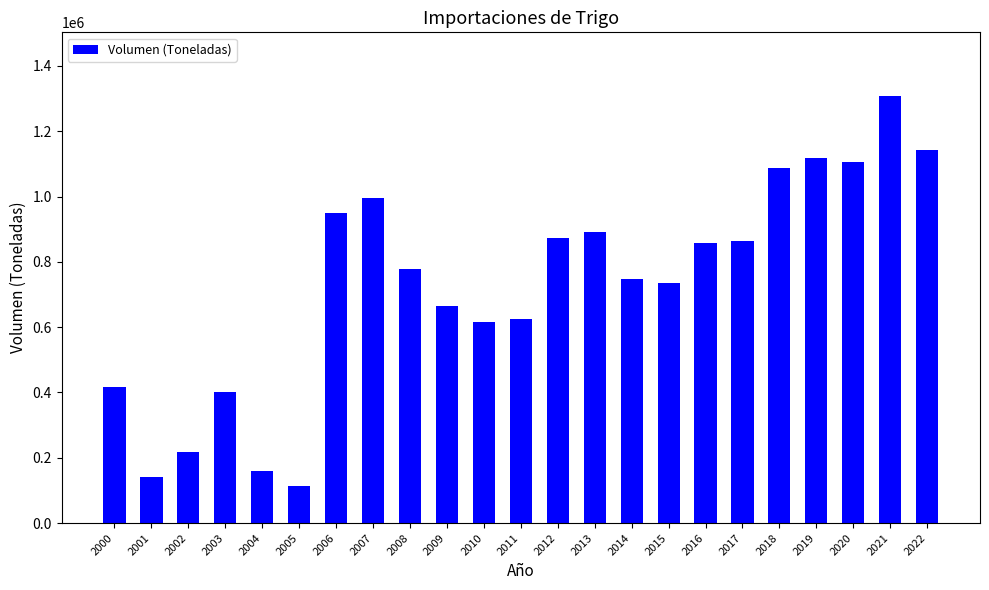

Reading right to left, list all the values displayed in this chart.

1141184.2	1306897.3	1106466.1	1118570.1	1088638.2	862735.9	856249.0	735273.0	746723.1	890021.9	873949.3	625442.0	614636.0	663605.4	778467.3	996333.4	949646.9	114830.4	159475.9	401264.8	216621.5	140279.0	415868.6